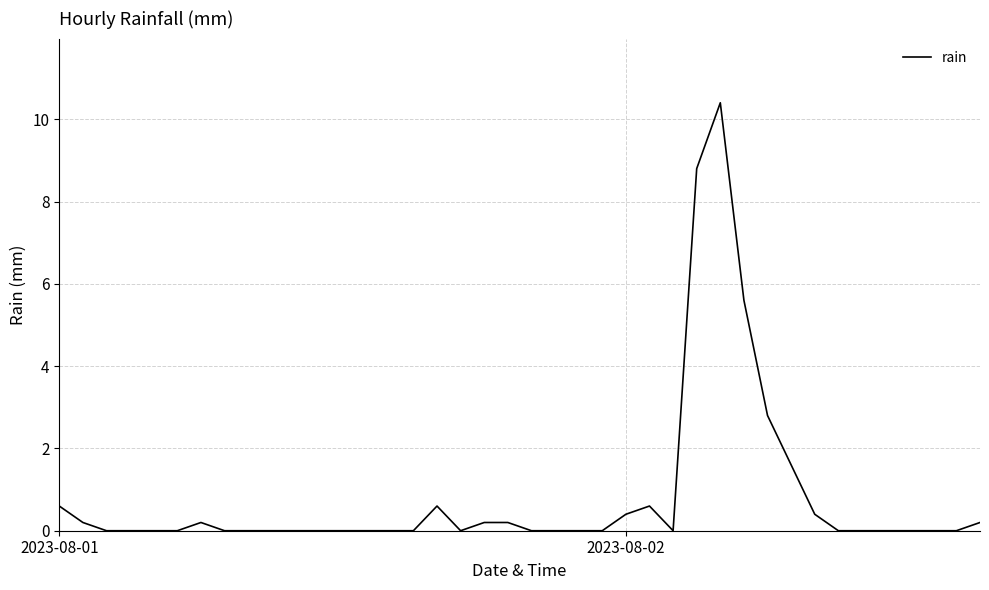

What is the difference between the maximum and minimum values?

10.4